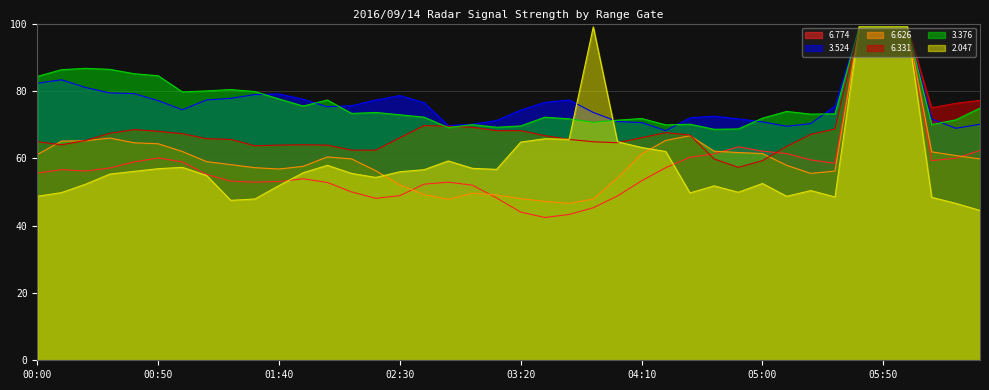

What is the sum of the 6.774 values at 2016/09/14 04:50 and 2016/09/14 03:50?

108.7